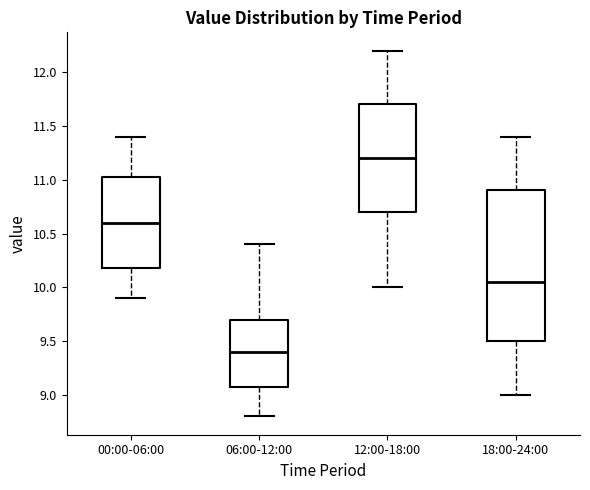

Which box's median line is the lowest?

06:00-12:00